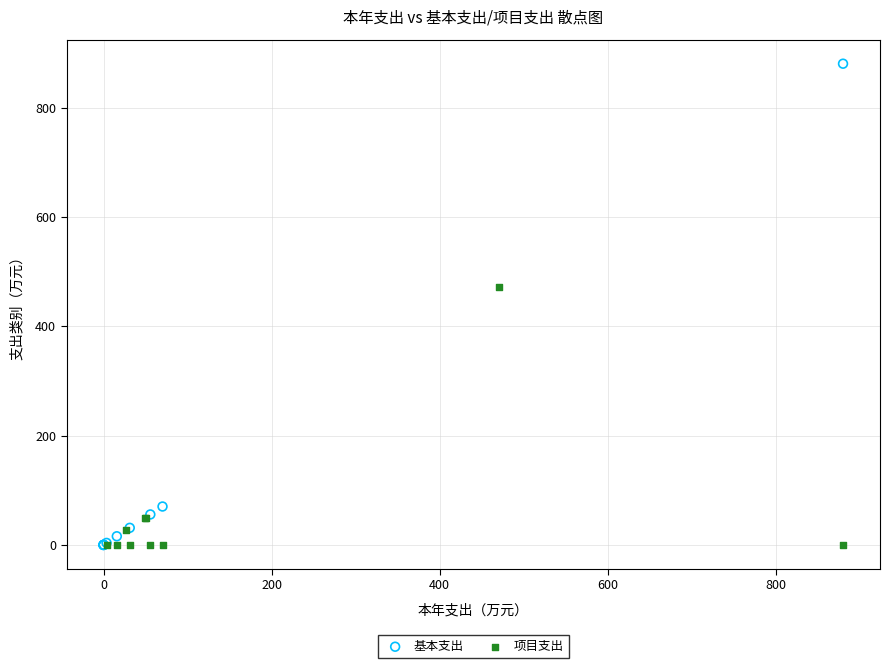

What are all the series names shown in the legend?

基本支出, 项目支出